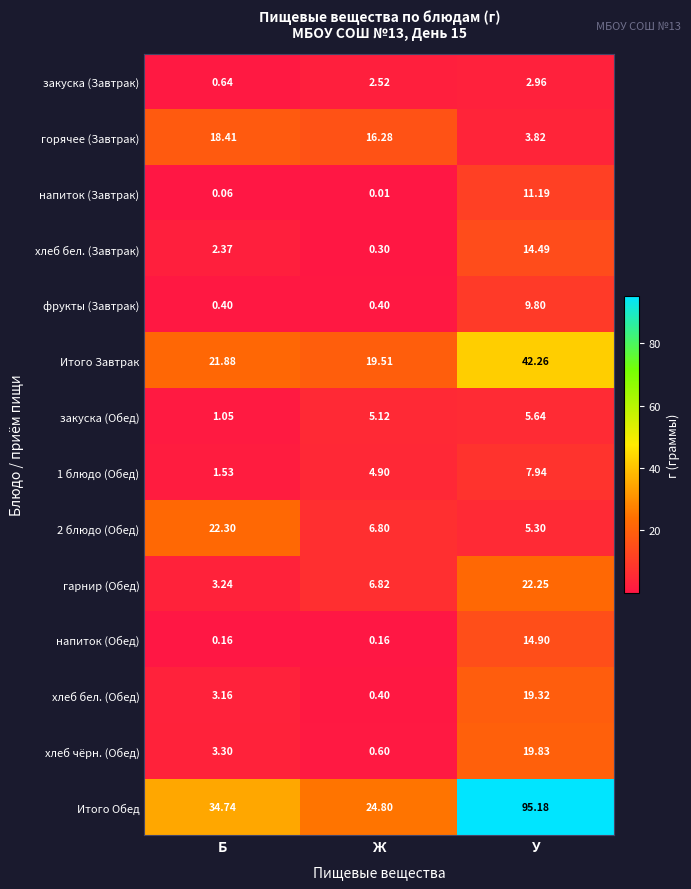

At which label does закуска (Обед) first exceed 5?

Ж